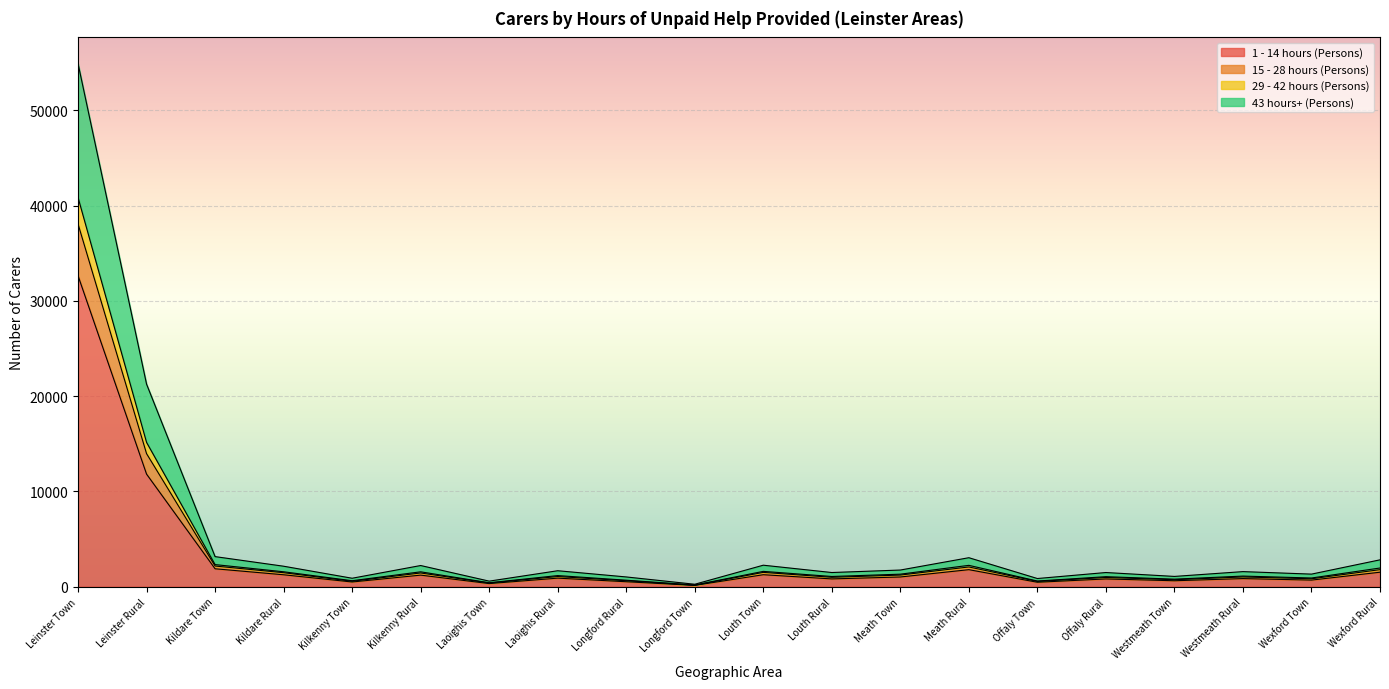

Count the number of categories in the chart.

20